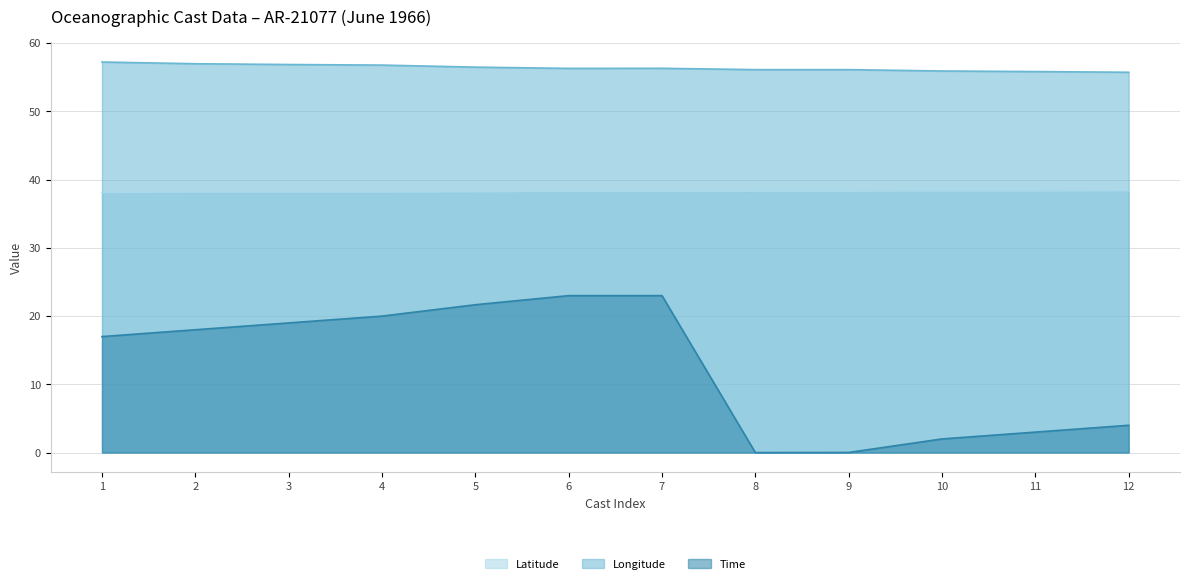

What is the sum of all Time values?

150.7